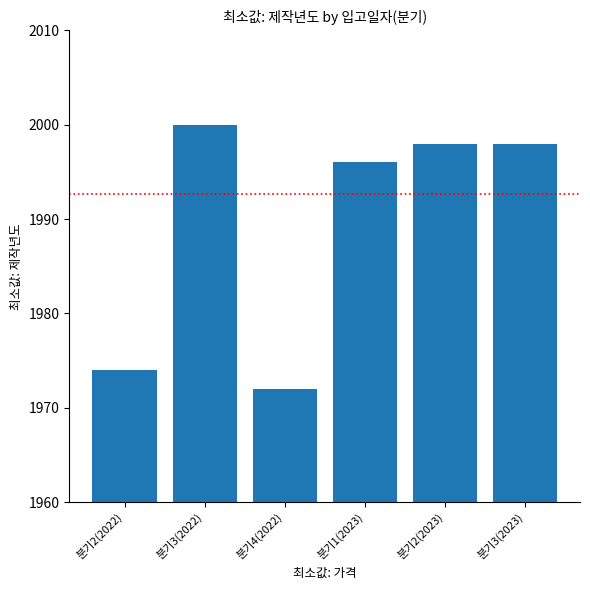

Are the bars horizontal?

No